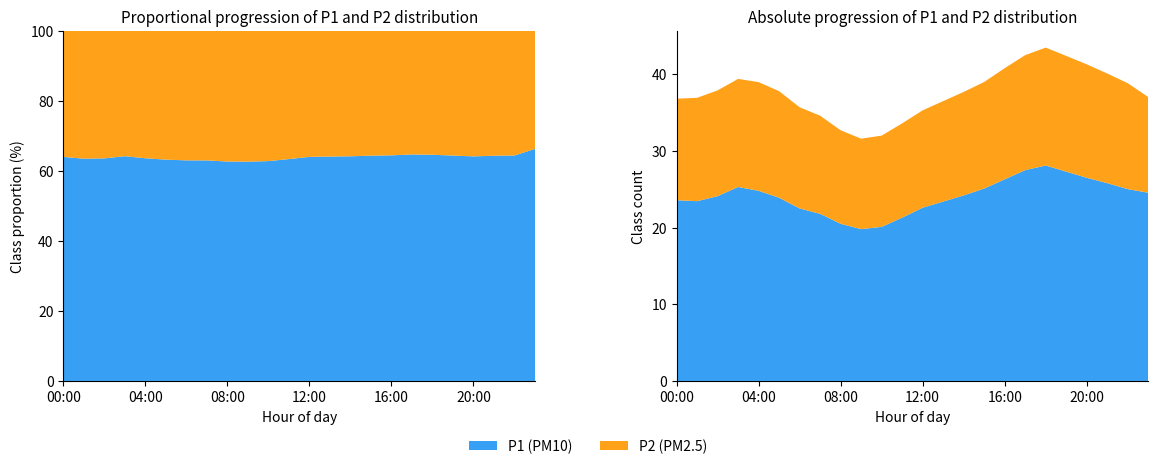

Reading right to left, list all the values displayed in this chart.

P1: 24.6	25.0	25.8	26.5	27.3	28.1	27.5	26.3	25.1	24.2	23.4	22.6	21.3	20.1	19.8	20.5	21.8	22.5	23.9	24.8	25.3	24.1	23.4	23.6
P2: 12.5	13.8	14.3	14.8	15.1	15.4	15.0	14.5	13.9	13.5	13.1	12.7	12.3	11.9	11.8	12.2	12.8	13.2	13.9	14.2	14.1	13.8	13.5	13.2